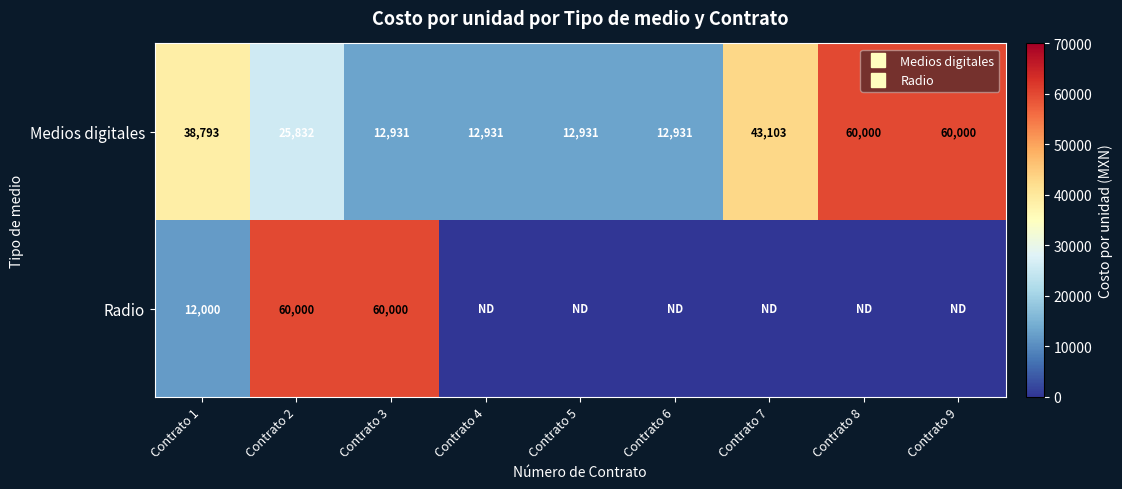

Which label corresponds to the largest value in the chart?

Contrato 8